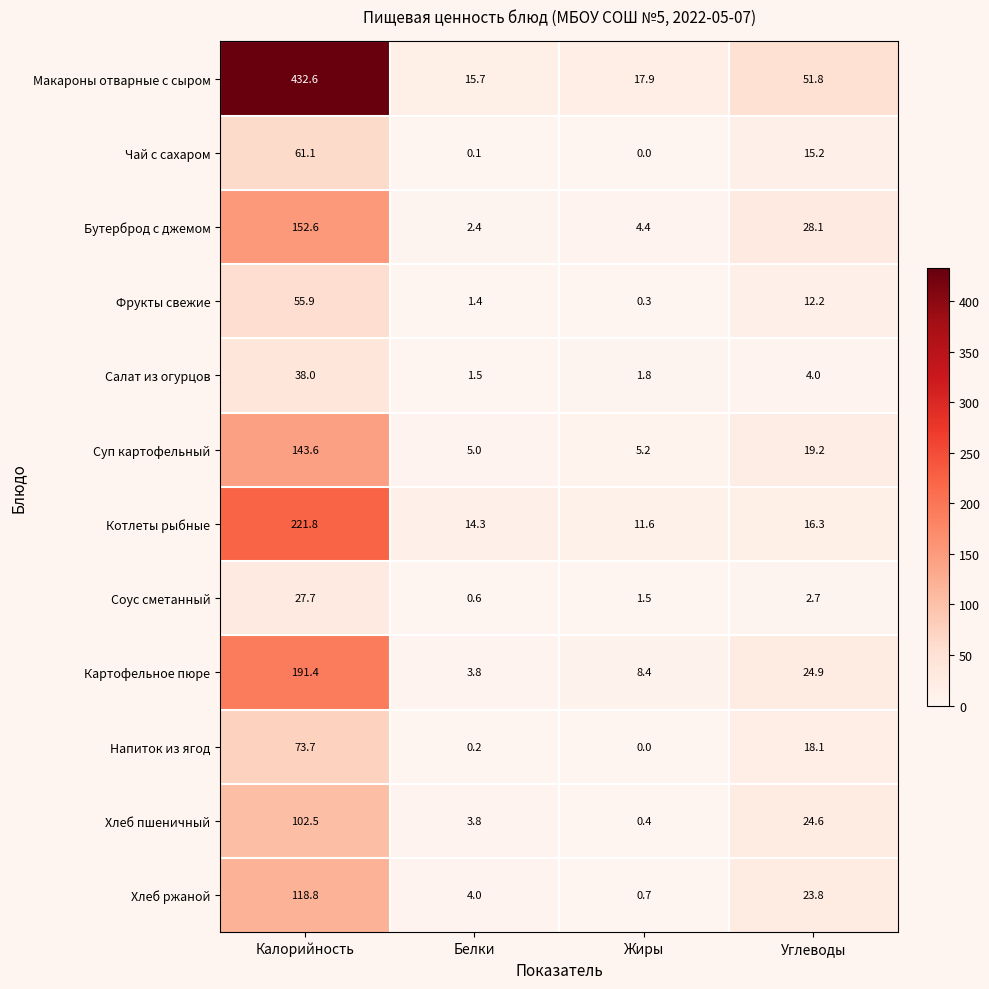

Is the value of Чай с сахаром at Калорийность greater than the value of Напиток из ягод at Калорийность?

No